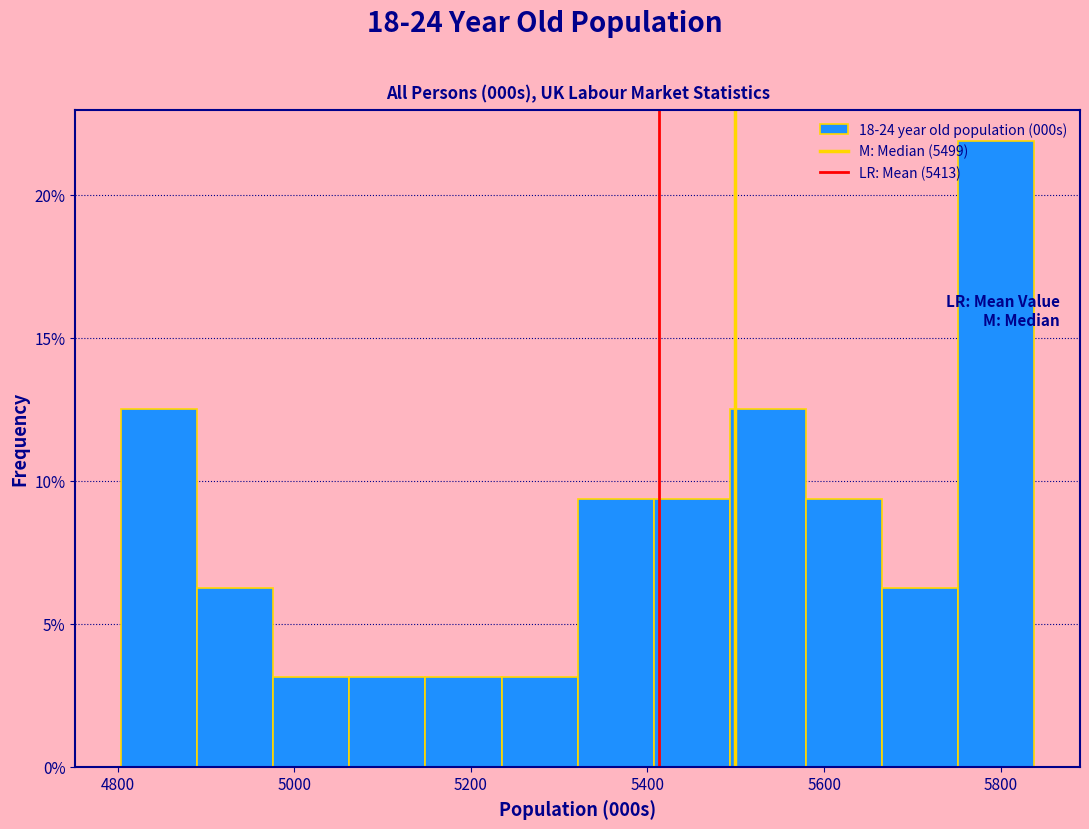

Reading left to right, list every bar in this chart as the range it spans on the x-axis followed by its height. Neither the bar edges nor the heights are printed on the chart, so give them approximately, as read against the axes.

4800 to 4900: 12.5
4900 to 4980: 6.5
4980 to 5060: 3.0
5060 to 5140: 3.0
5140 to 5240: 3.0
5240 to 5320: 3.0
5320 to 5400: 9.5
5400 to 5500: 9.5
5500 to 5580: 12.5
5580 to 5660: 9.5
5660 to 5760: 6.5
5760 to 5840: 22.0